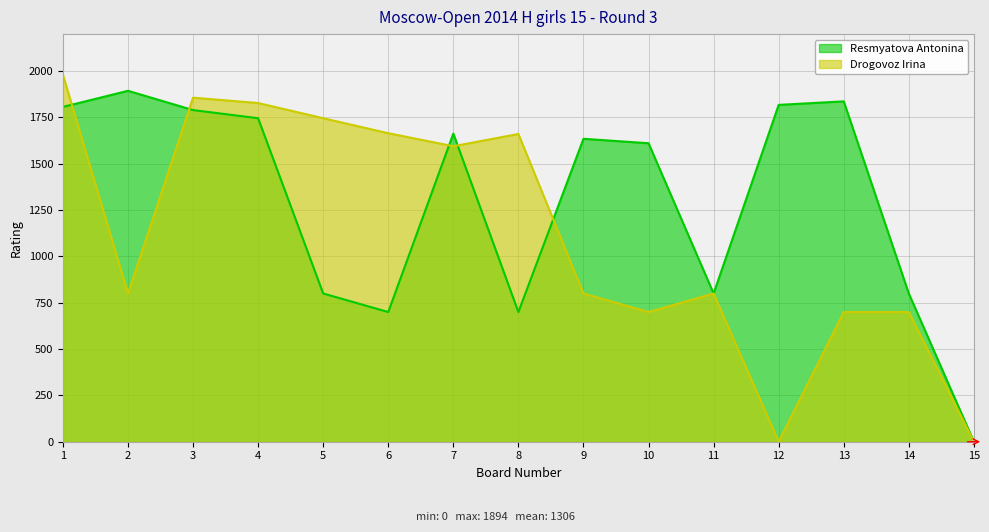

At which label does Drogovoz Irina first exceed 800?

1